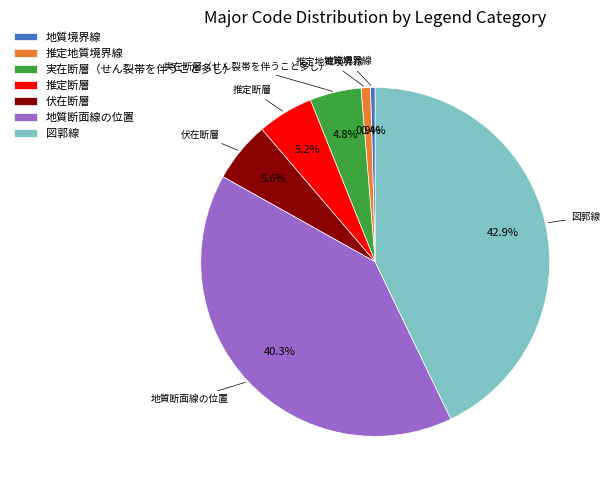

What percentage is NOT represented by 推定地質境界線?

99.1%